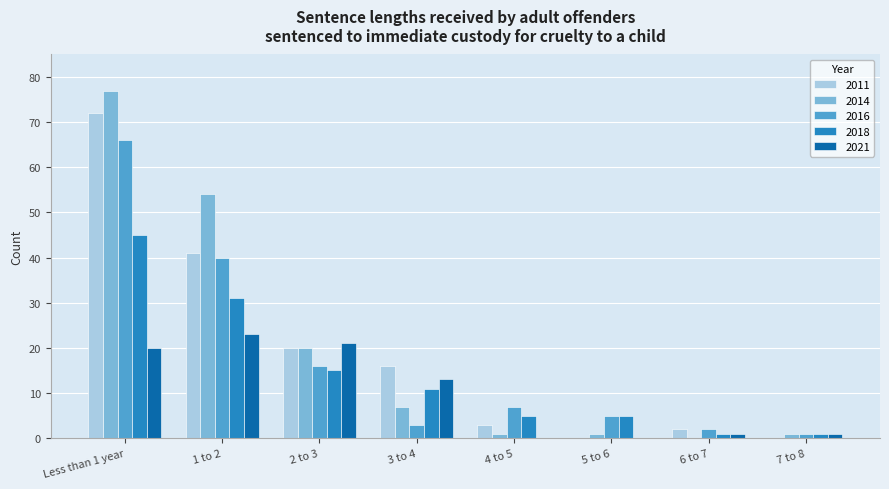

How many categories are shown in the chart?

8